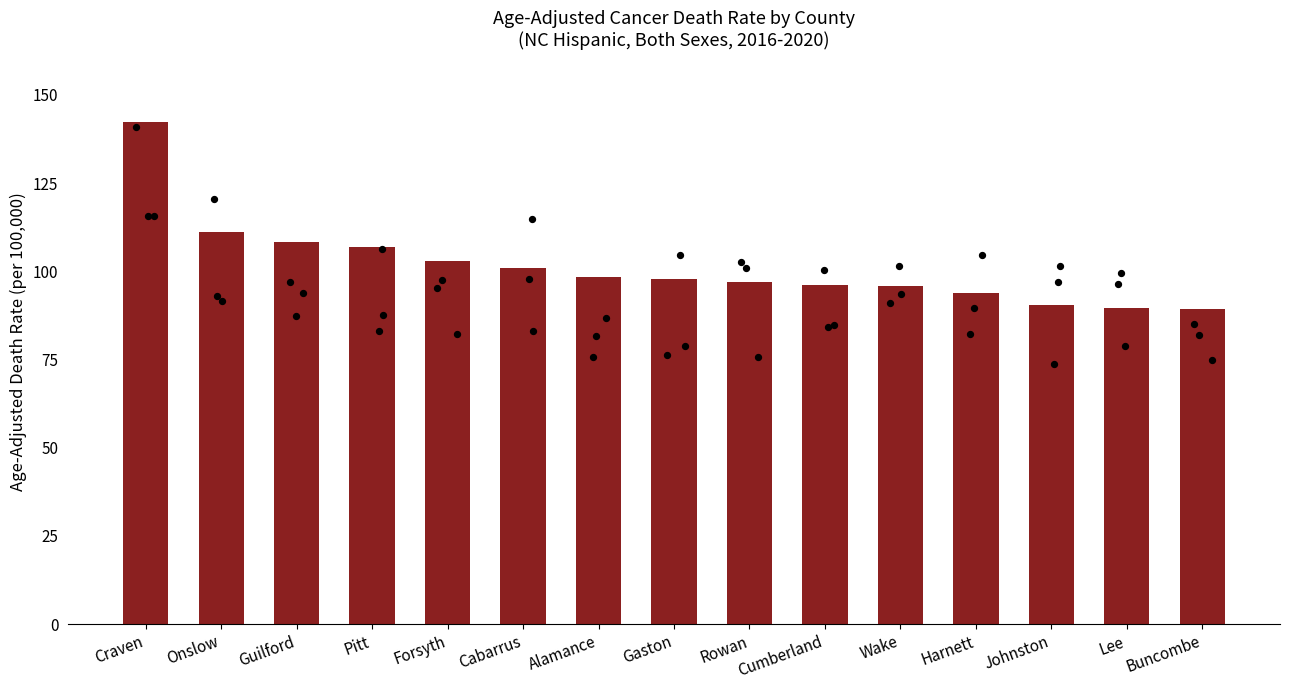

Between Cumberland and Guilford, which is larger?

Guilford